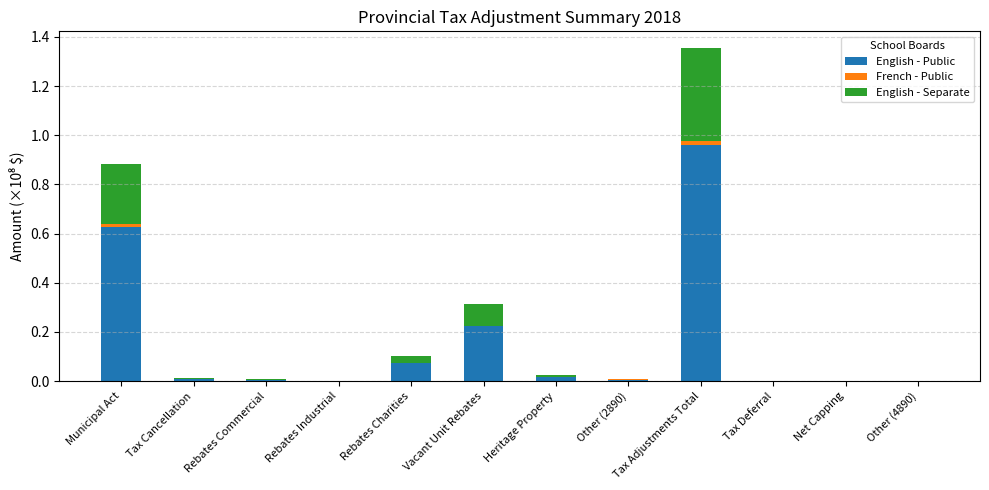

How many data points does each series have?

12